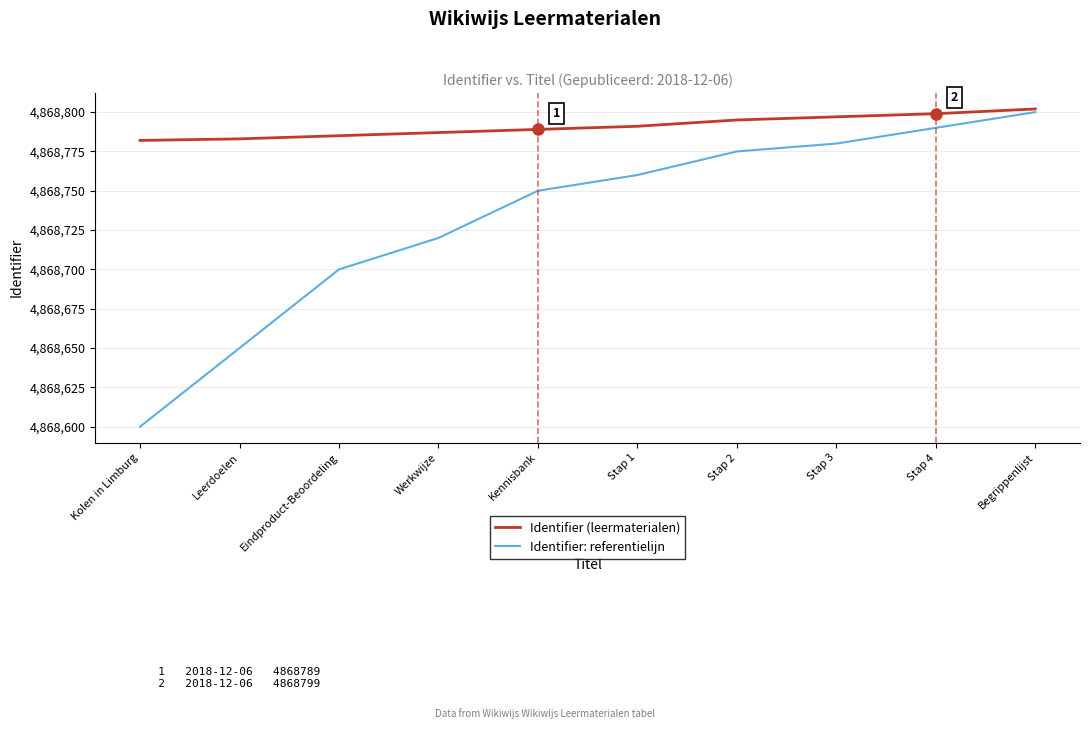

What position from the right is Eindproduct-Beoordeling?

8